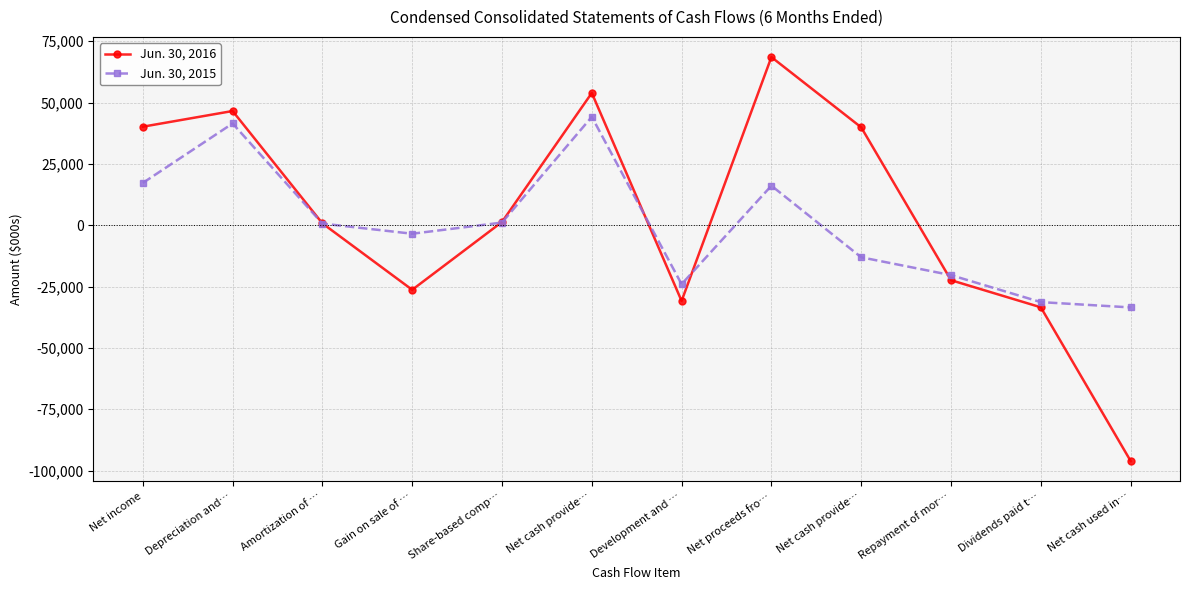

Between which two adjacent categories do Jun. 30, 2016 and Jun. 30, 2015 first intersect?

Amortization of … and Gain on sale of …